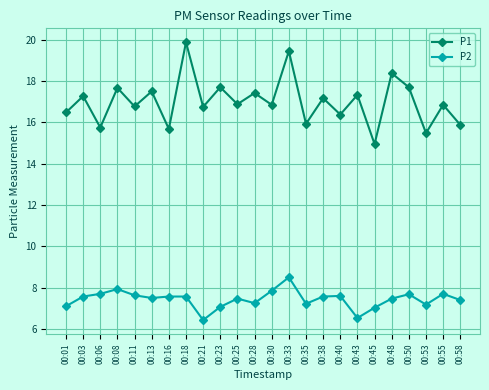

What is the sum of all P1 values?

408.1